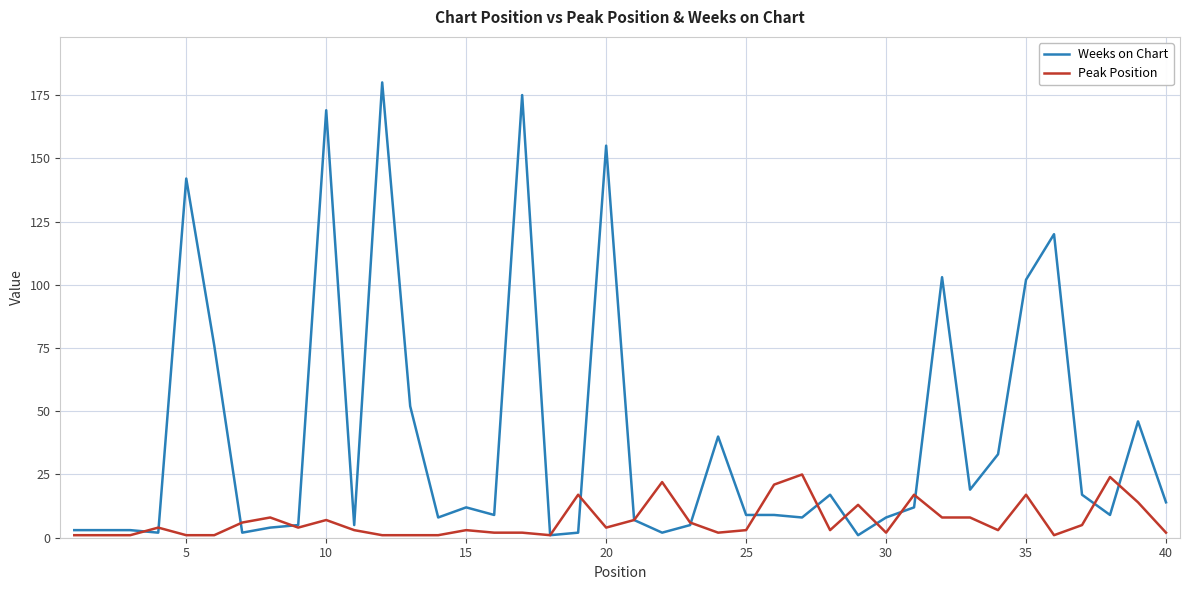

What is the maximum value shown in the chart?

180